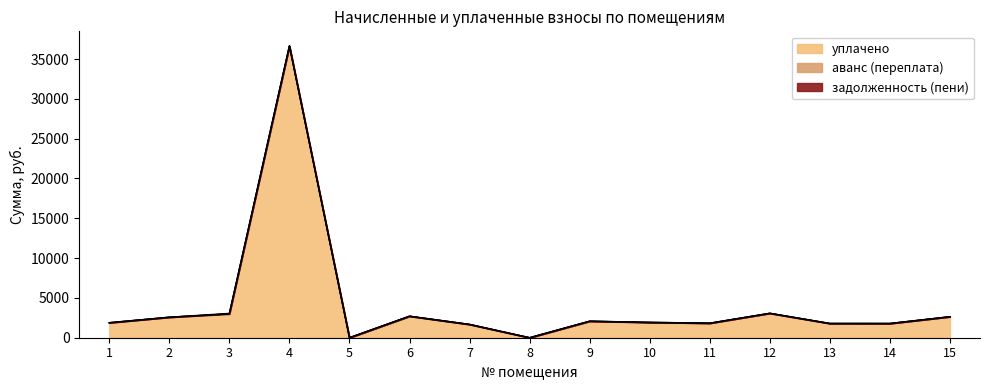

How many lines are shown in the chart?

3